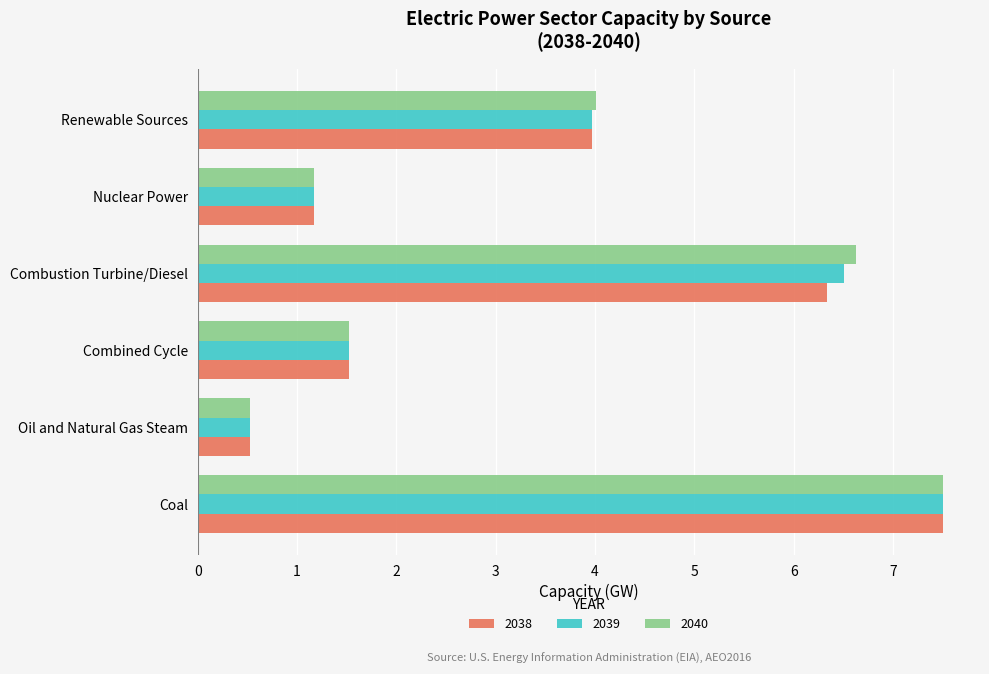

What is the difference between the second highest and second lowest values in the 2039 series?

5.3